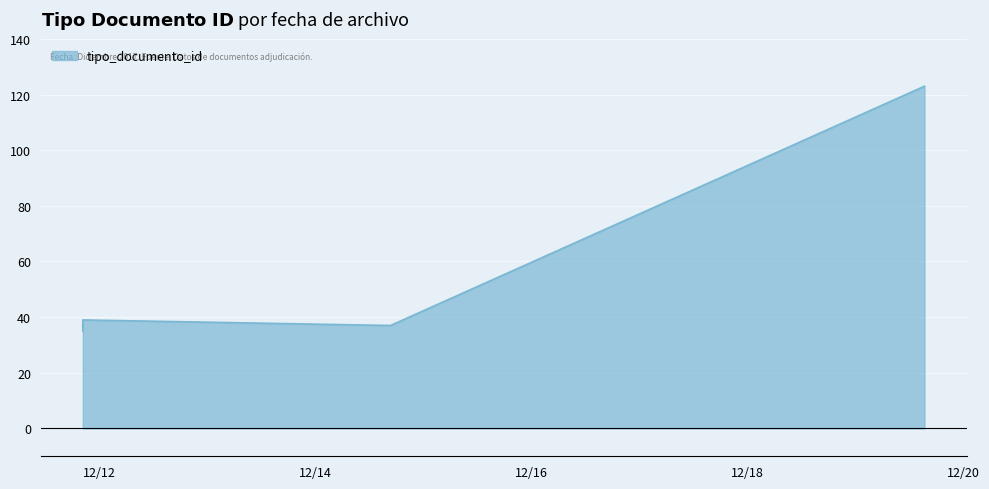

The chart shows a value of 39 at 2017-12-11 20:15:53. True or false?

True